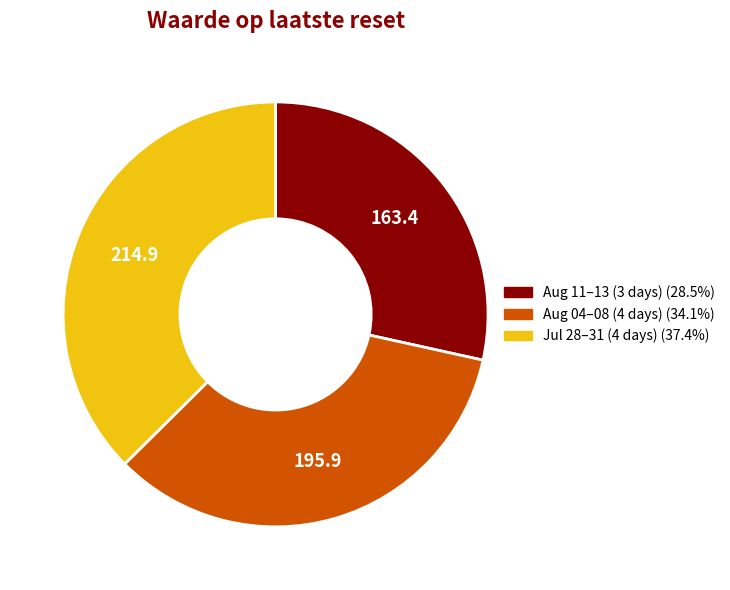

Does any single category account for the majority?

No